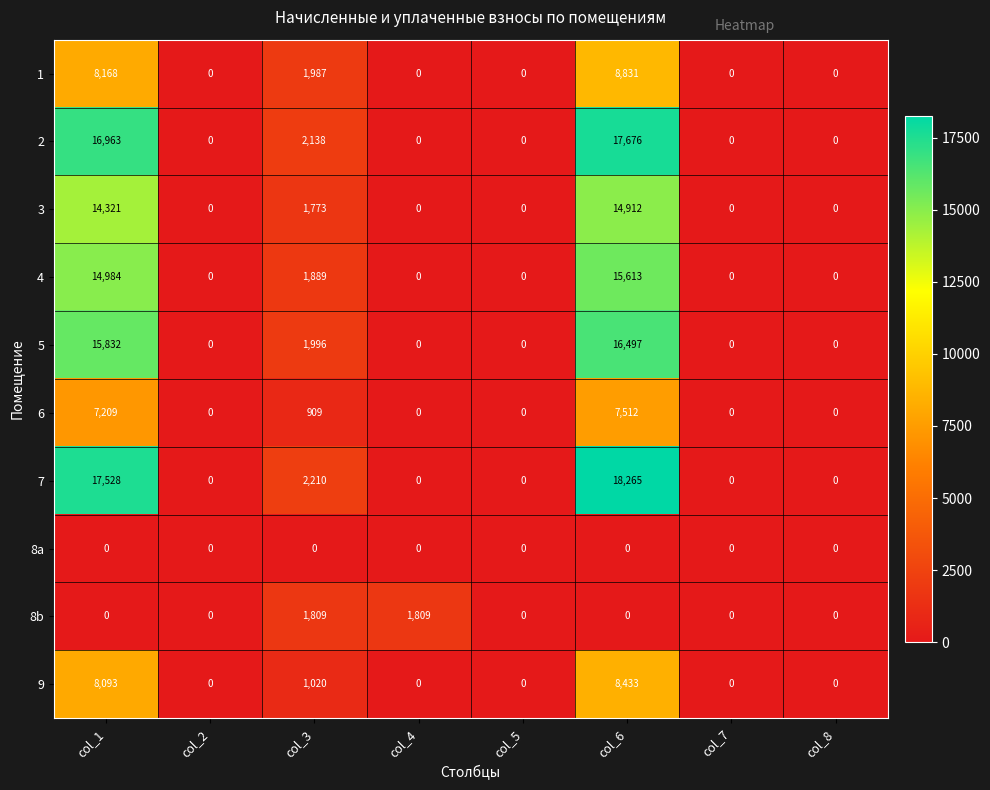

Is the value of 1 at col_3 greater than the value of 2 at col_4?

Yes